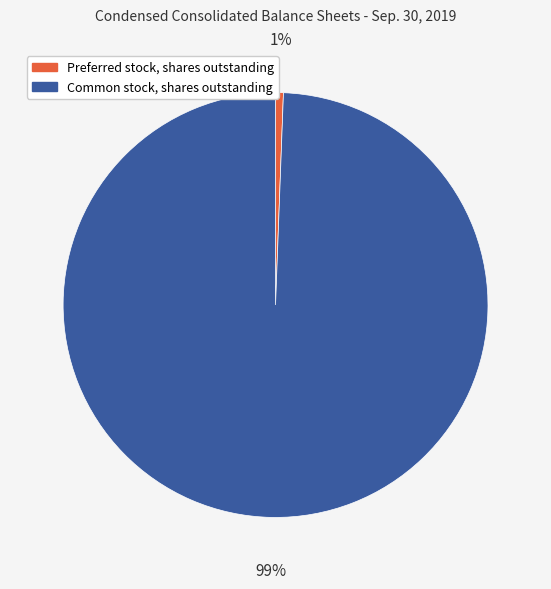

To the nearest percent, what percentage of the pie is Common stock, shares outstanding?

99%